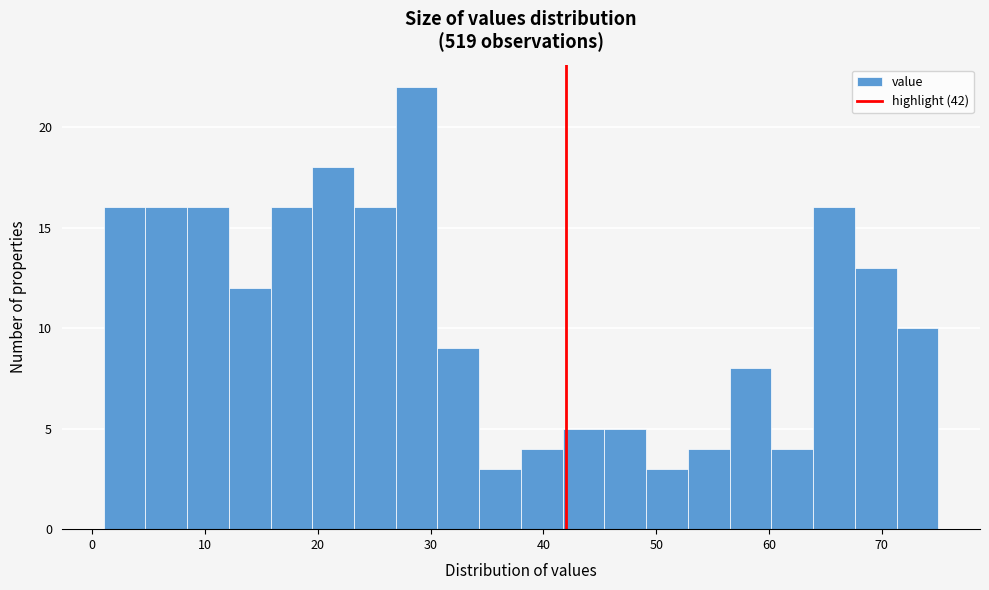

Around what value on the x-axis is the tallest bar? Give the approximate position of its centre, as read against the axis.

29